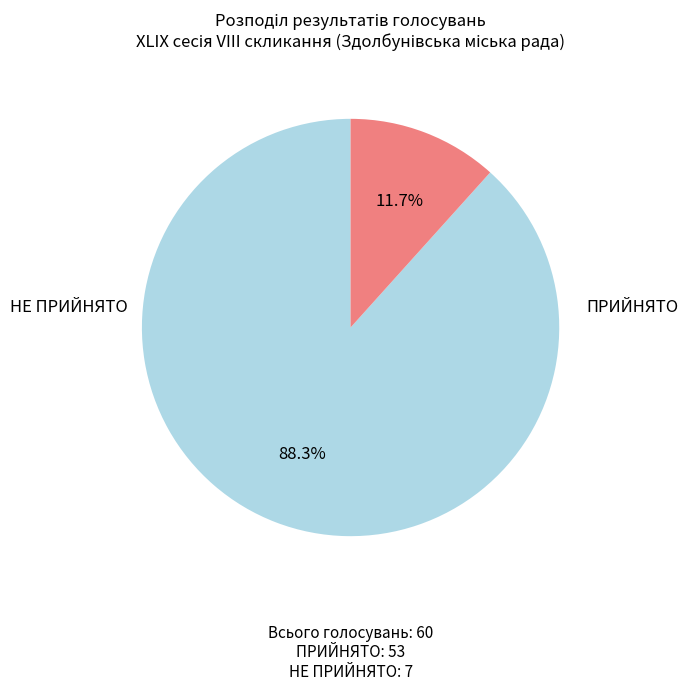

Does any single category account for the majority?

Yes